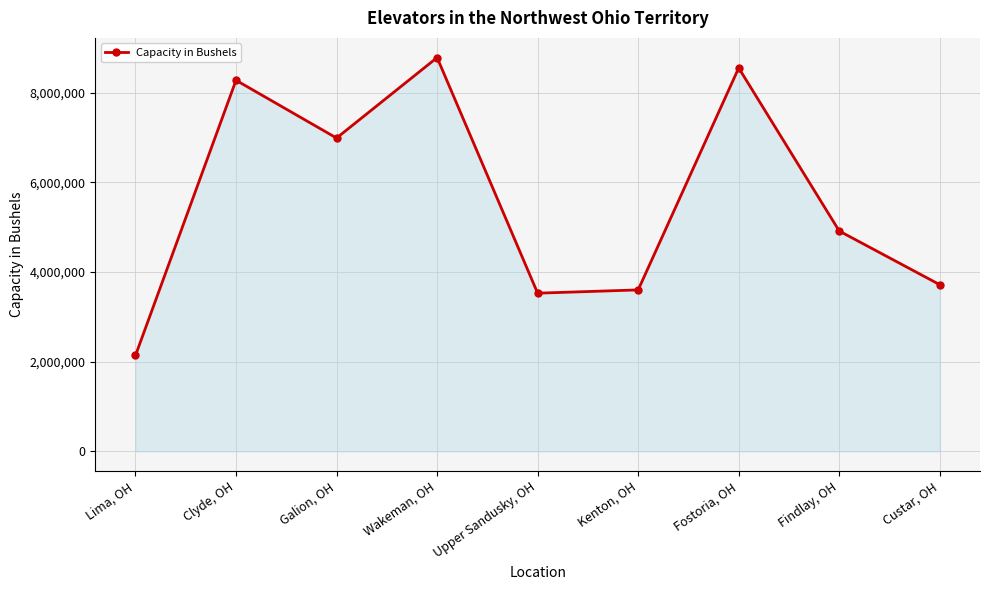

Which label corresponds to the largest value in the chart?

Wakeman, OH